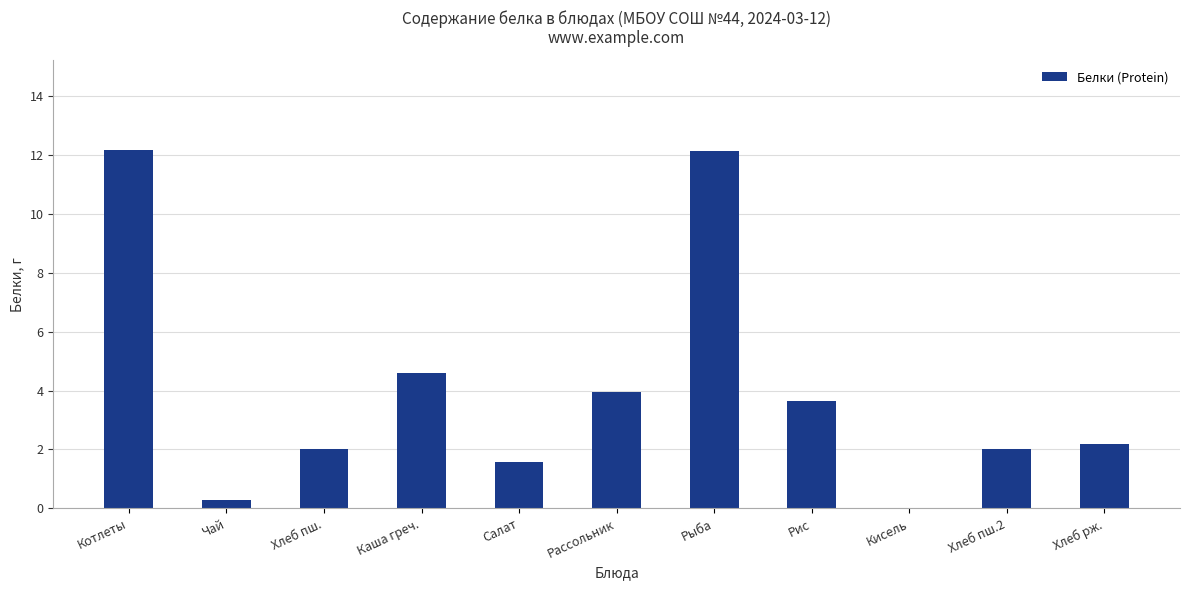

What is the maximum value shown in the chart?

12.2